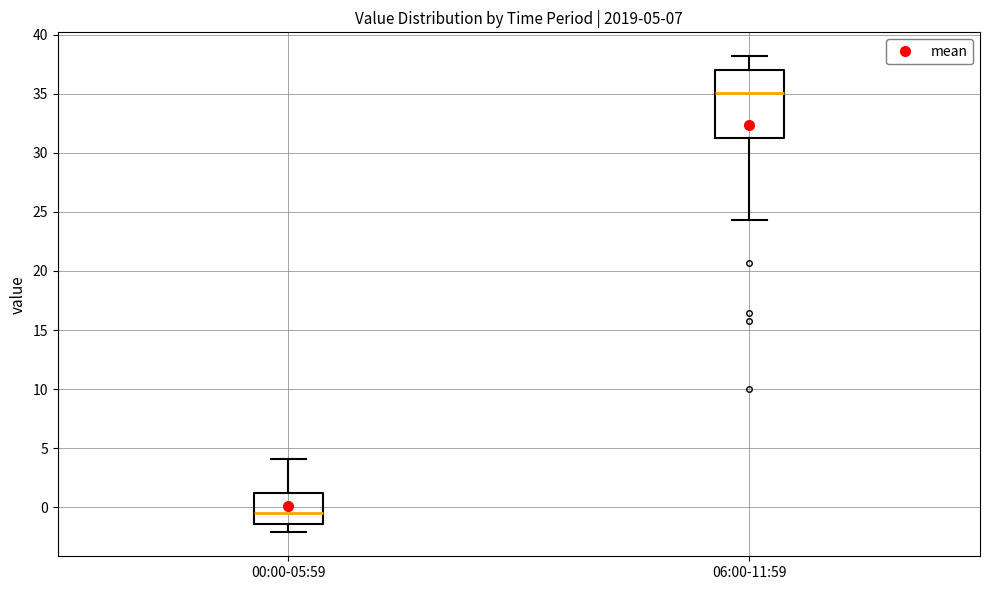

Which box has the lowest median line?

00:00-05:59